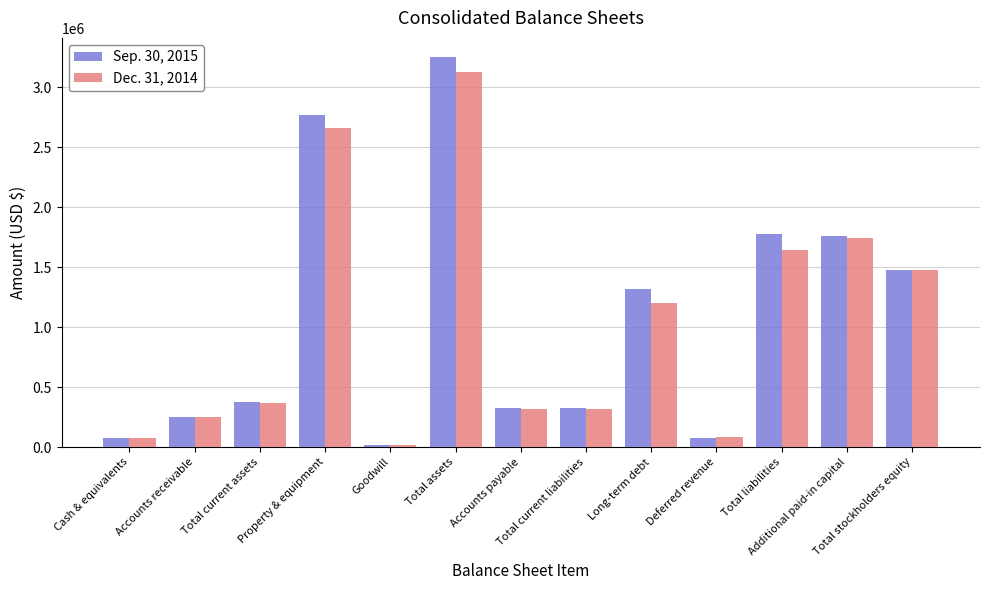

What is the total value across all series at Cash & equivalents?

152795